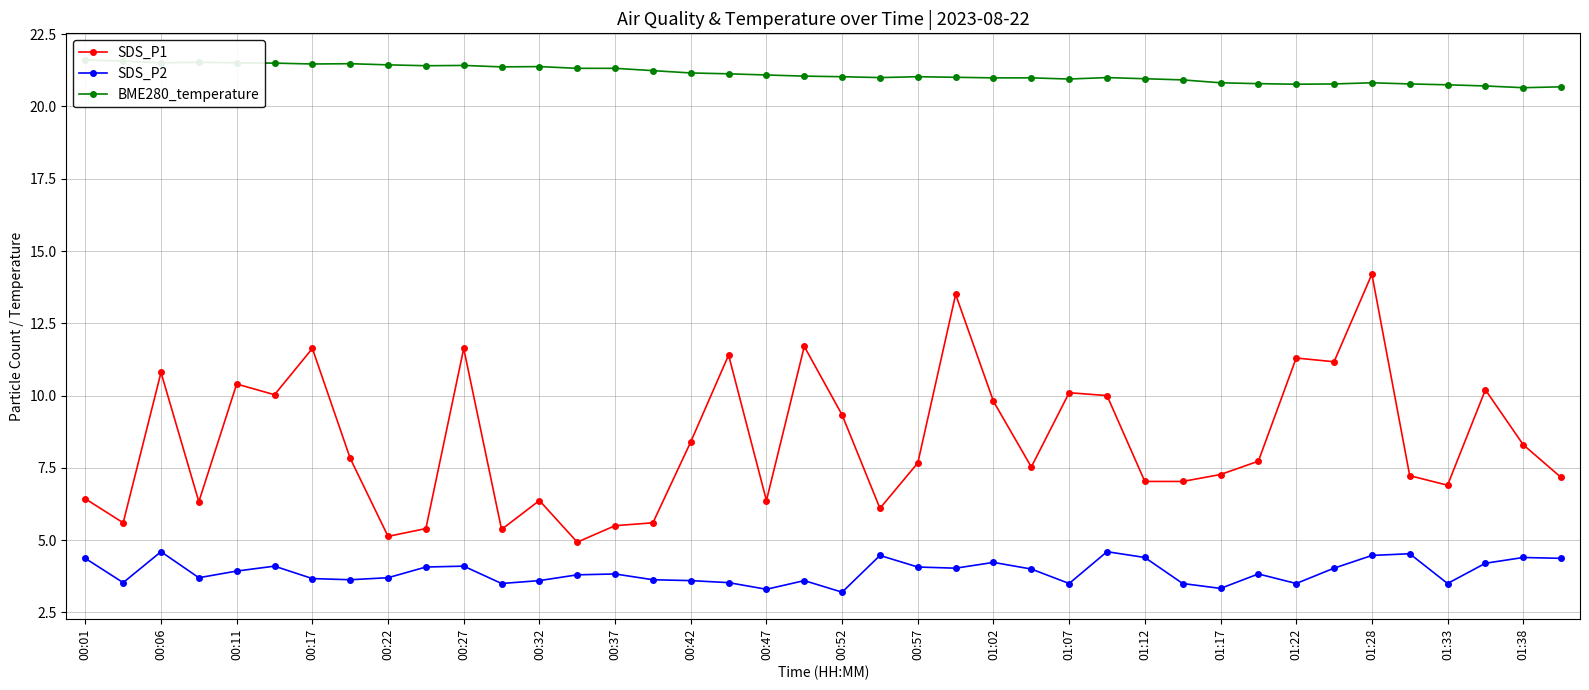

The SDS_P2 series shows 4.4 at 01:12. True or false?

True